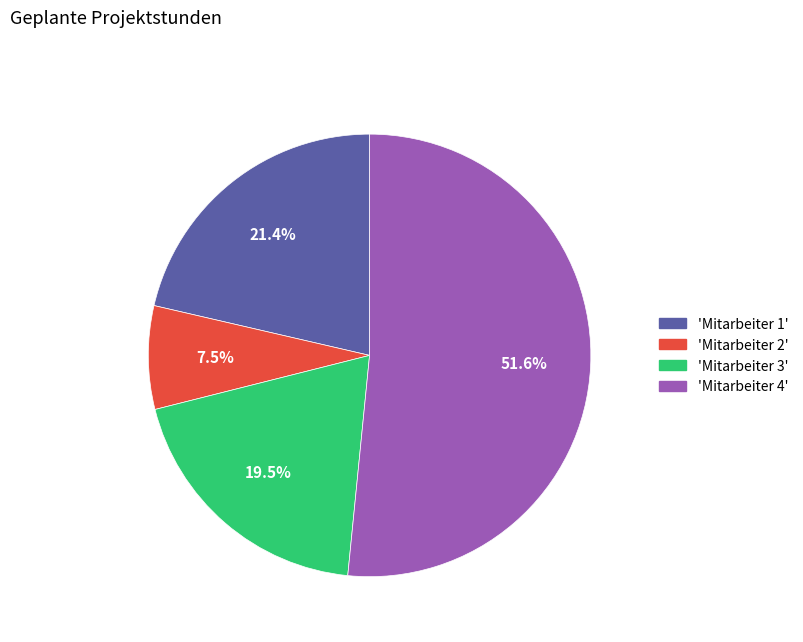

Which slice represents more than half of the pie?

'Mitarbeiter 4'